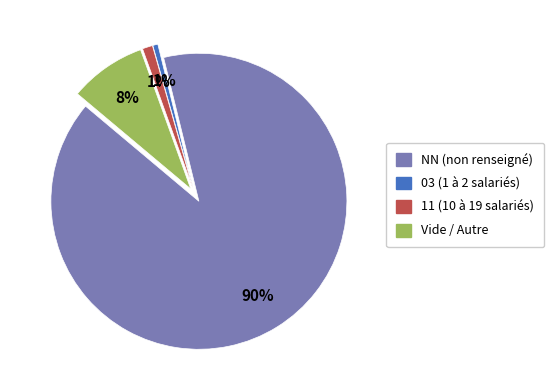

Is there any slice that represents more than half of the pie?

Yes